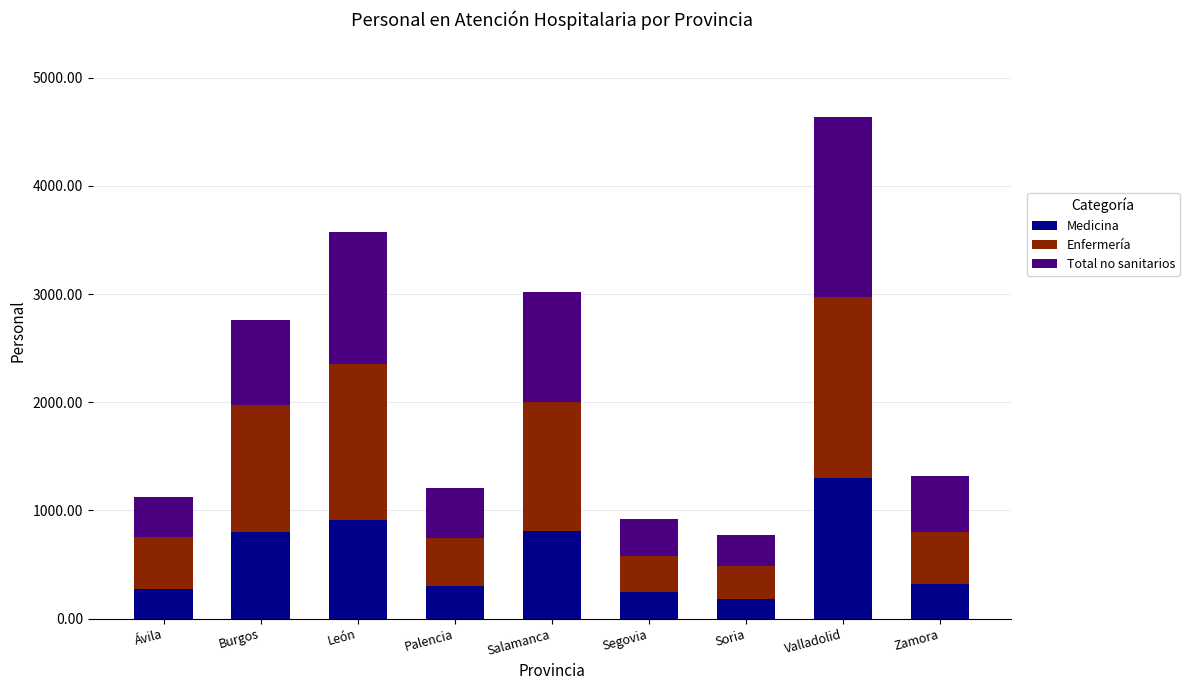

What is the approximate value of Medicina at León?

907